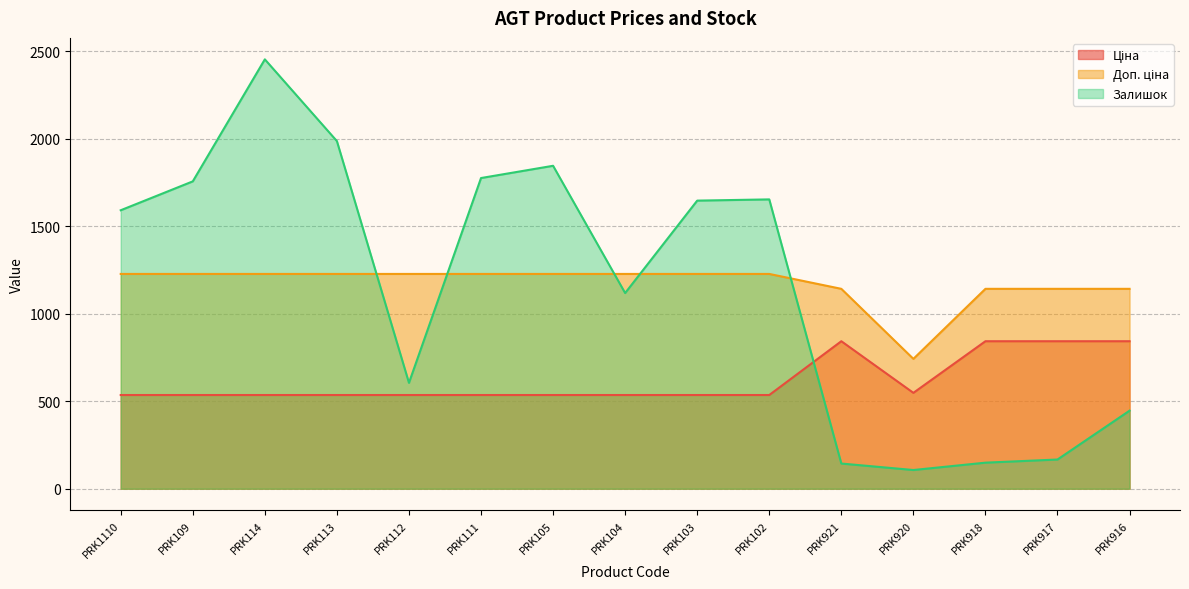

What is the sum of all Залишок values?

17441.0